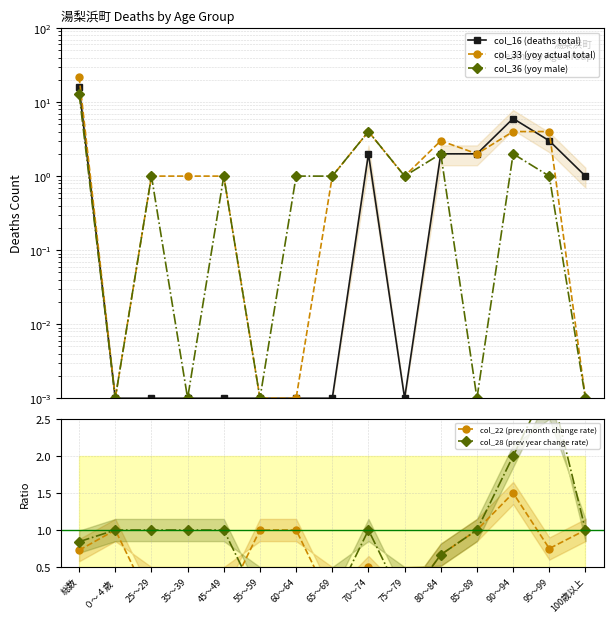

The value of col_16 (deaths total) at 総数 is 5.9. True or false?

False